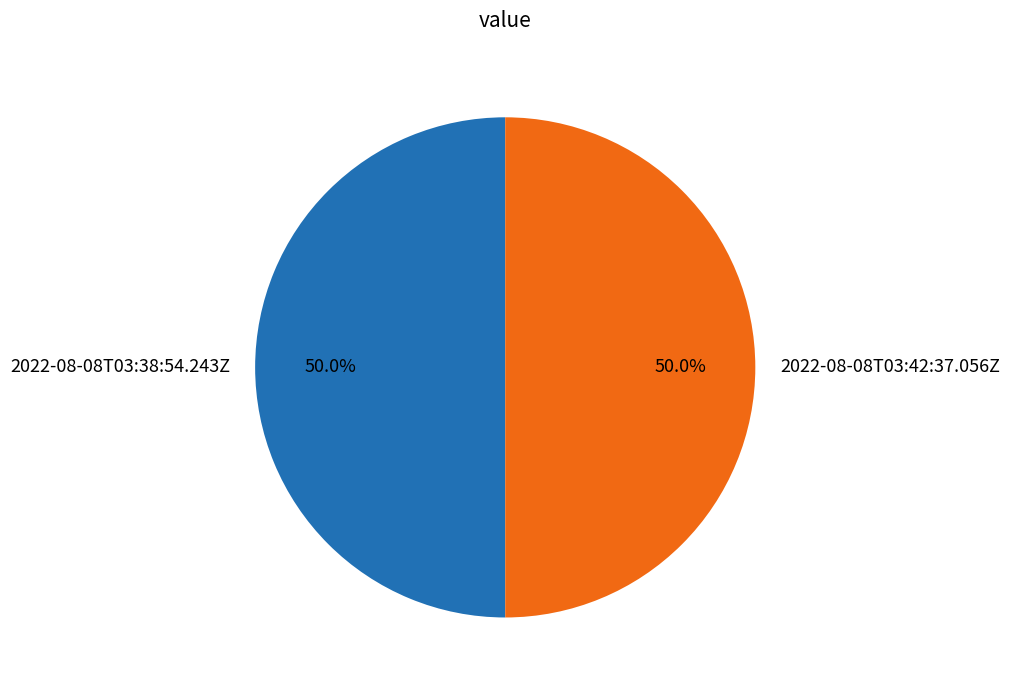

What percentage do 2022-08-08T03:38:54.243Z and 2022-08-08T03:42:37.056Z together represent?

100.0%